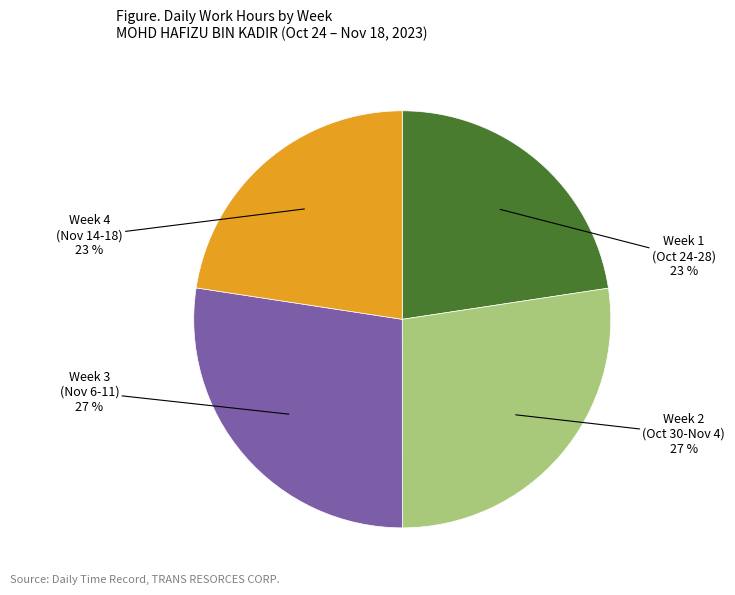

To the nearest percent, what portion does Week 2 (Oct 30-Nov 4) 27 % represent?

27%